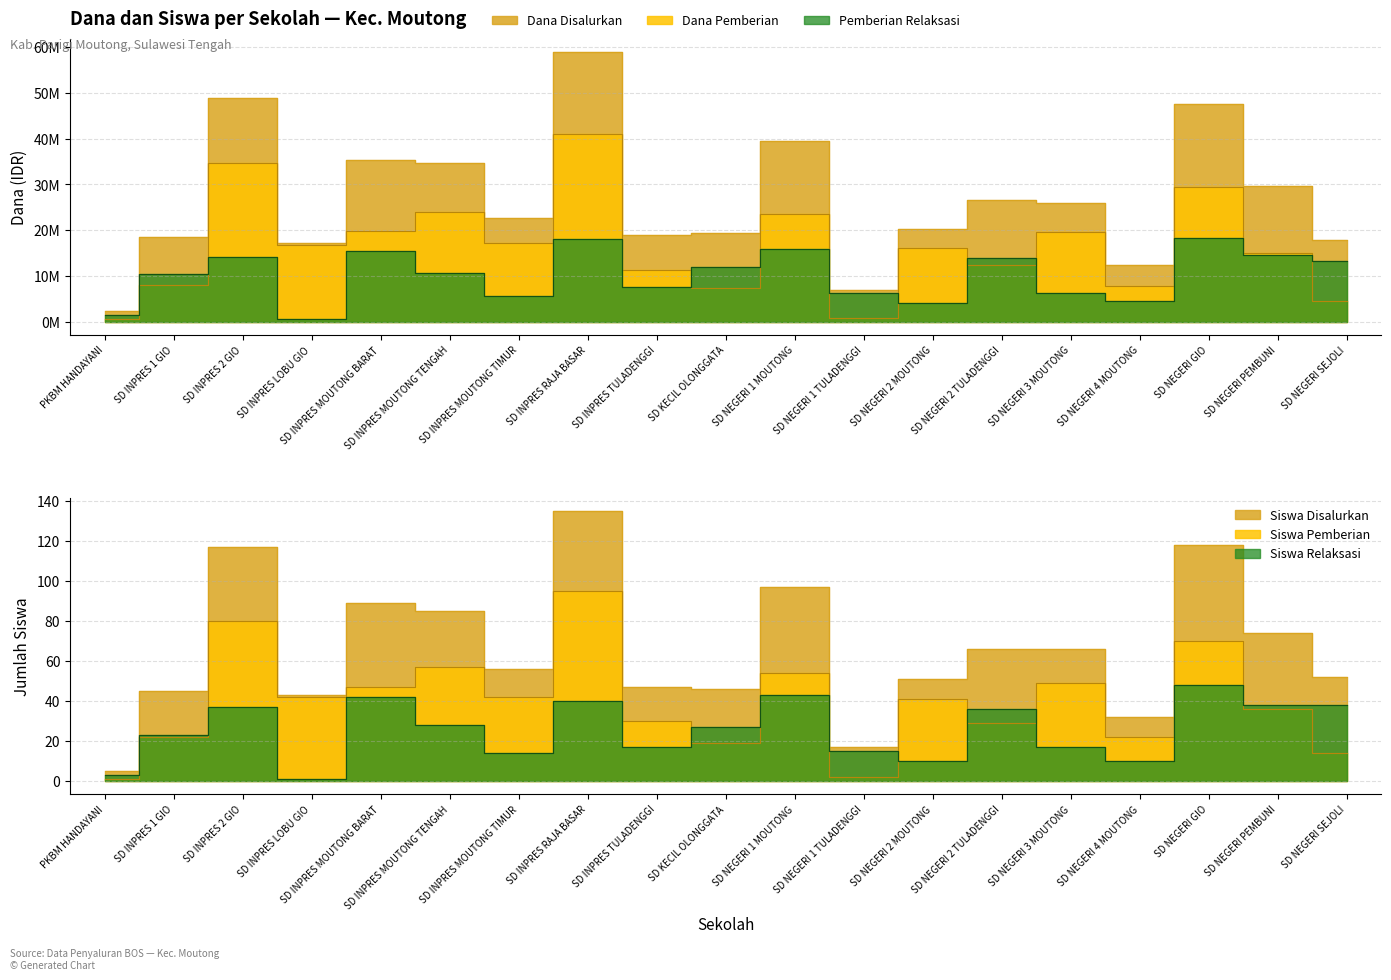

What is the highest value of the Siswa Relaksasi series?

48